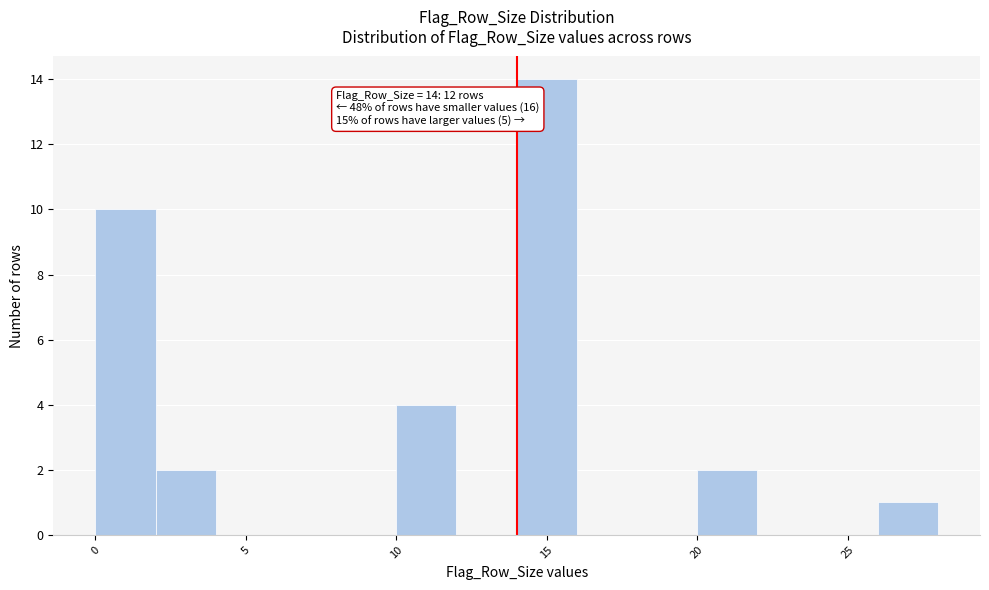

Over which range of the x-axis is the bar tallest?

14 to 16